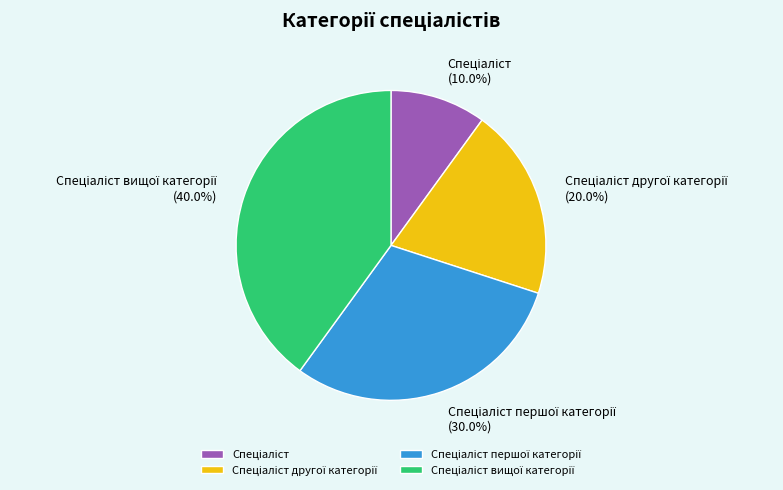

Is there any slice that represents more than half of the pie?

No